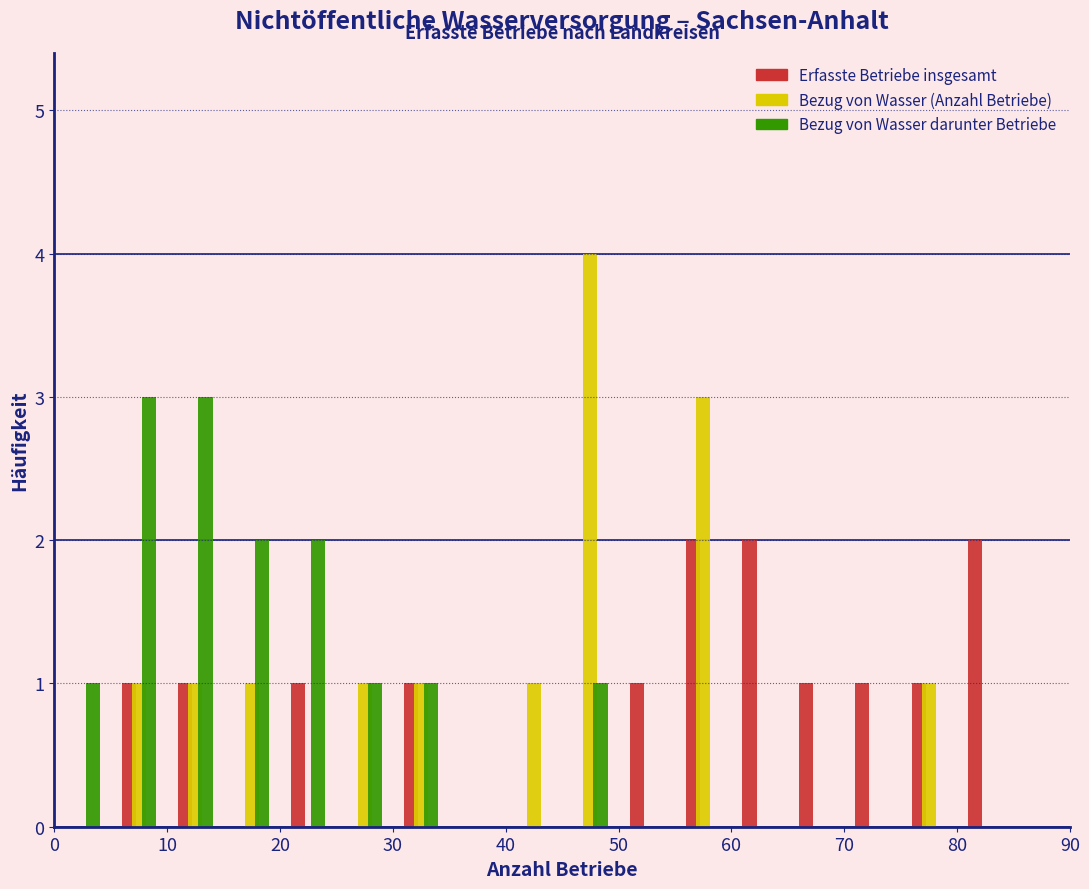

What is the height of the Erfasste Betriebe insgesamt bar covering 65 to 70 on the x-axis? The values are not printed on the chart, so give them approximately, as read against the axis.

1